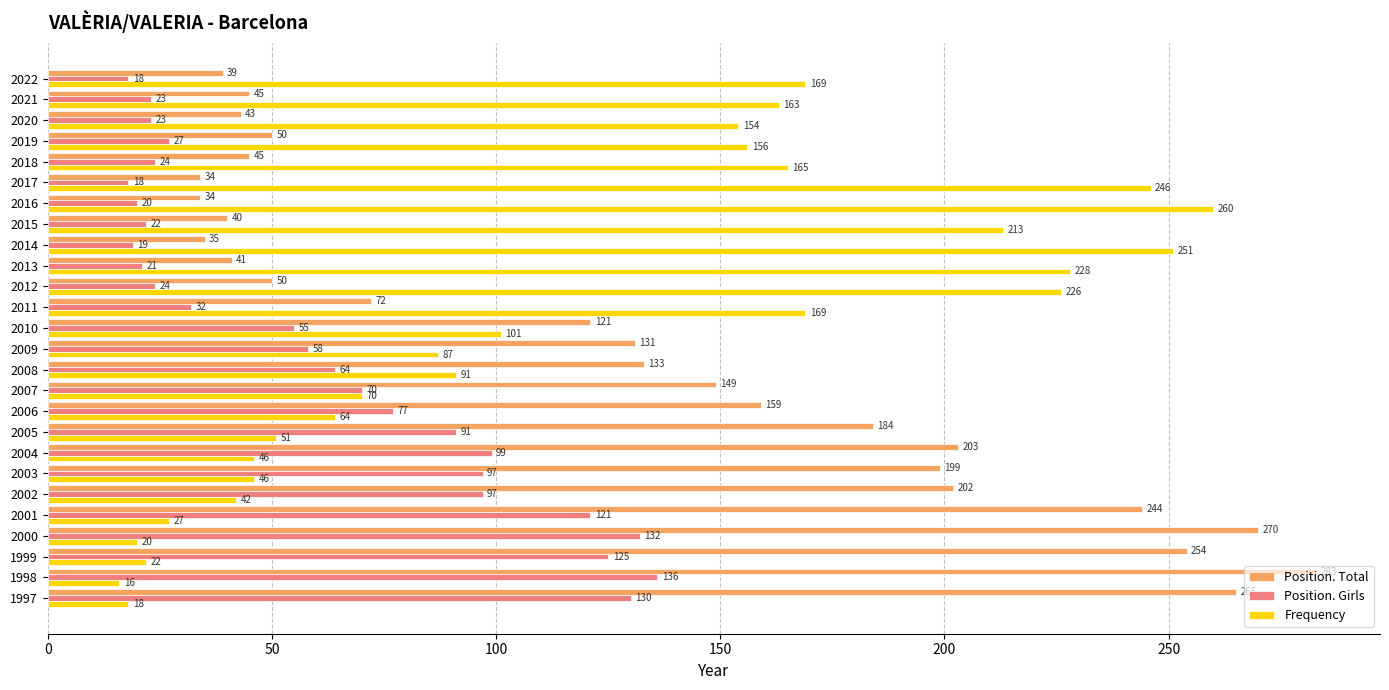

Which series has the largest total across all categories?

Position. Total